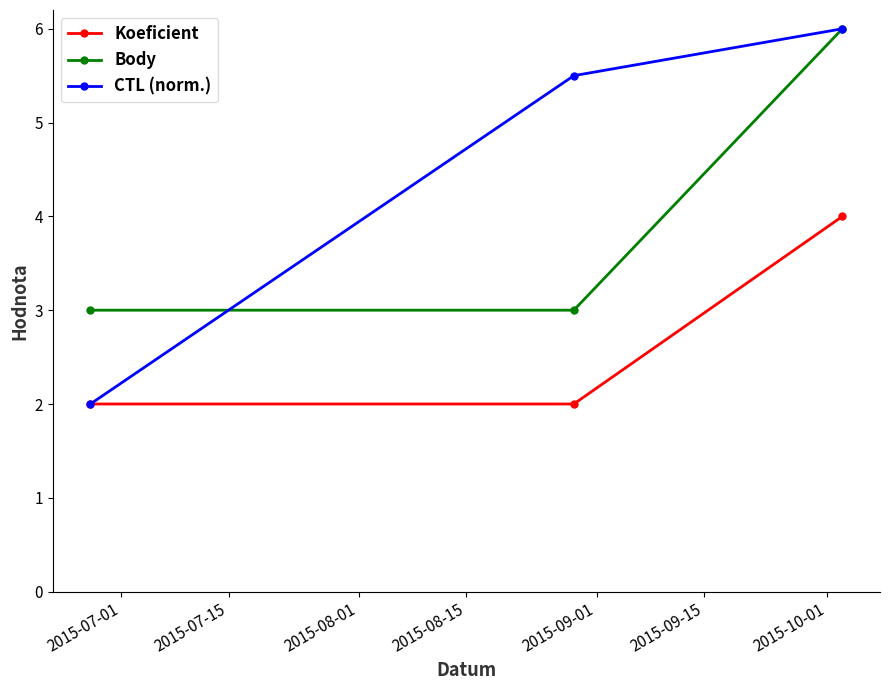

What is the sum of all Body values?

12.0